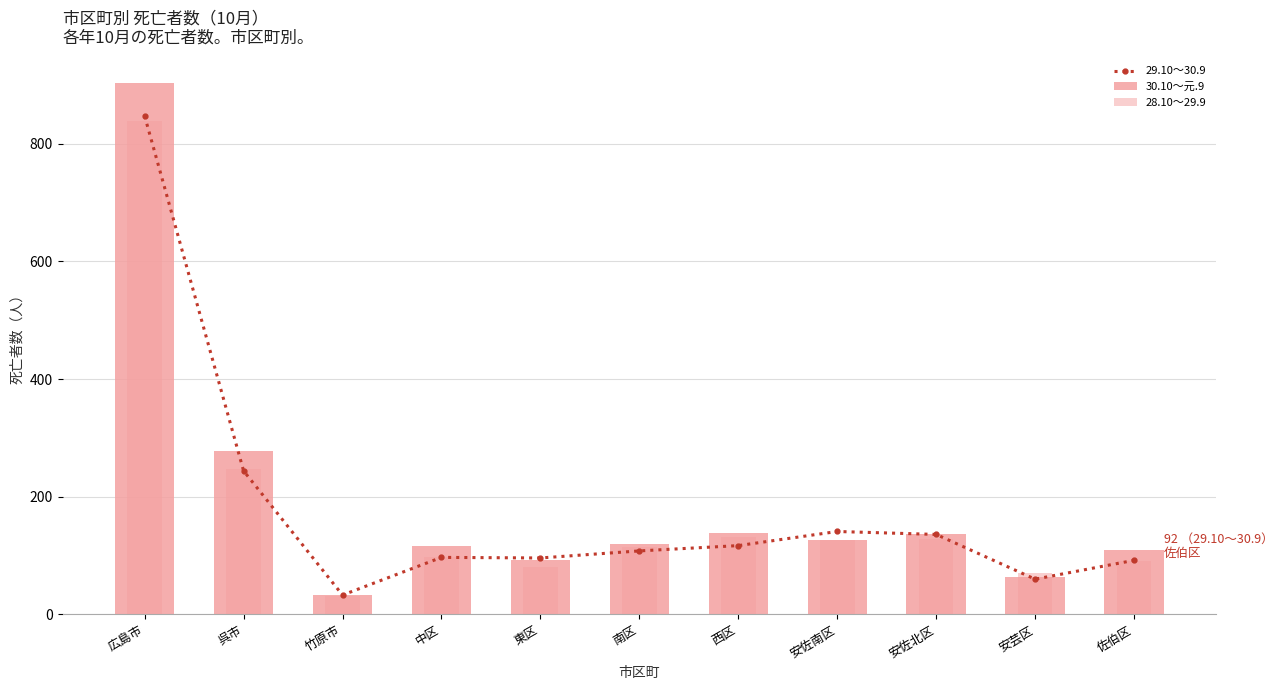

Reading right to left, transcribe all the data shown in this chart.

29.10～30.9: 92	60	136	141	117	108	96	97	33	244	847
30.10～元.9: 109	64	136	127	139	119	93	116	33	277	903
28.10～29.9: 90	70	128	126	131	115	80	98	31	247	838